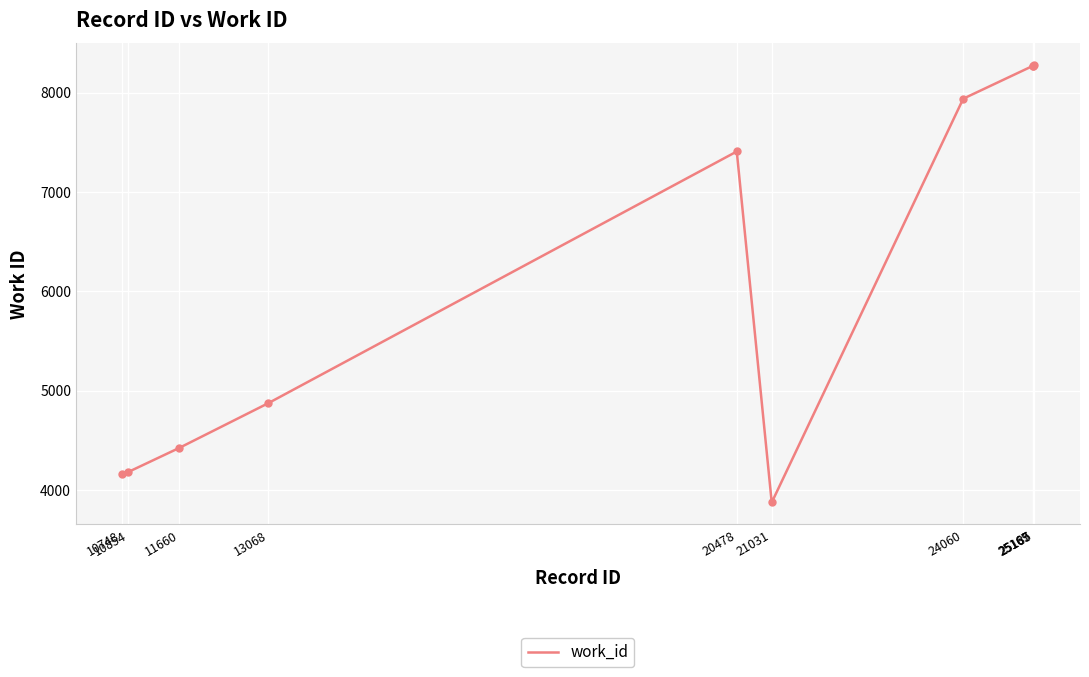

What is the difference between the maximum and minimum values?

4398